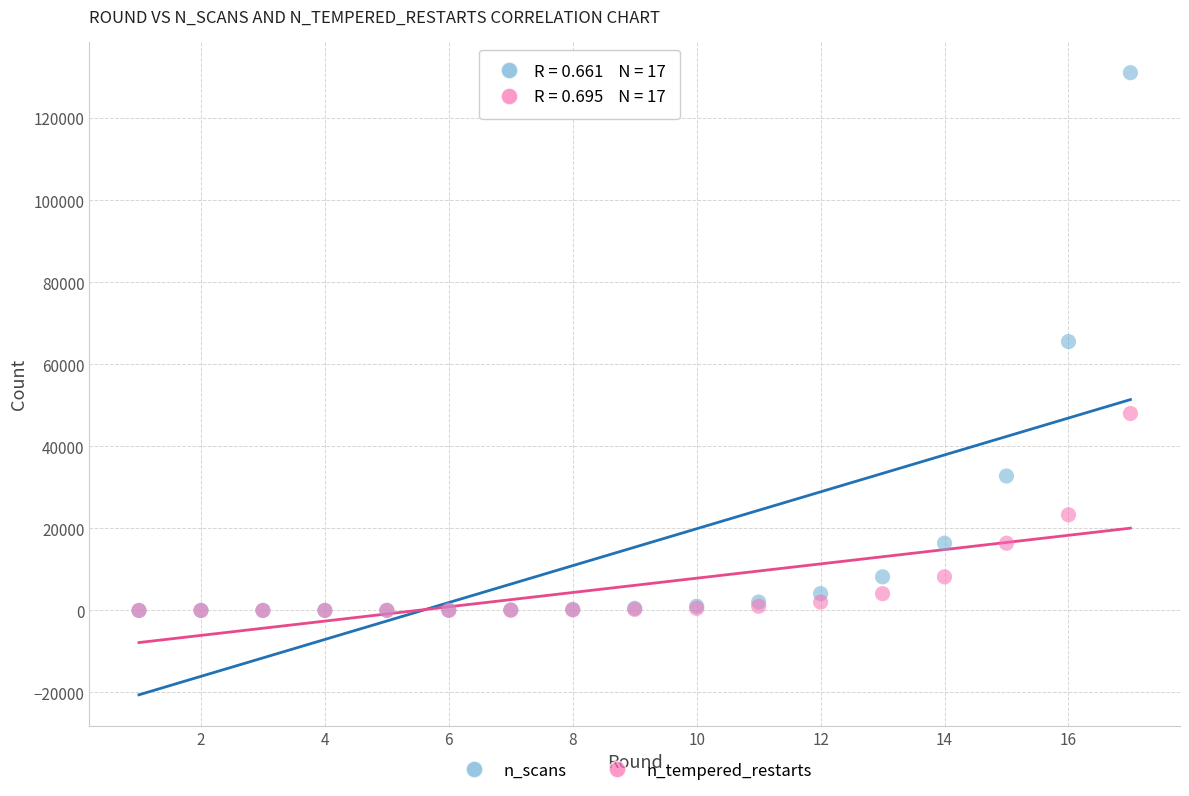

What are all the series names shown in the legend?

n_scans, n_tempered_restarts